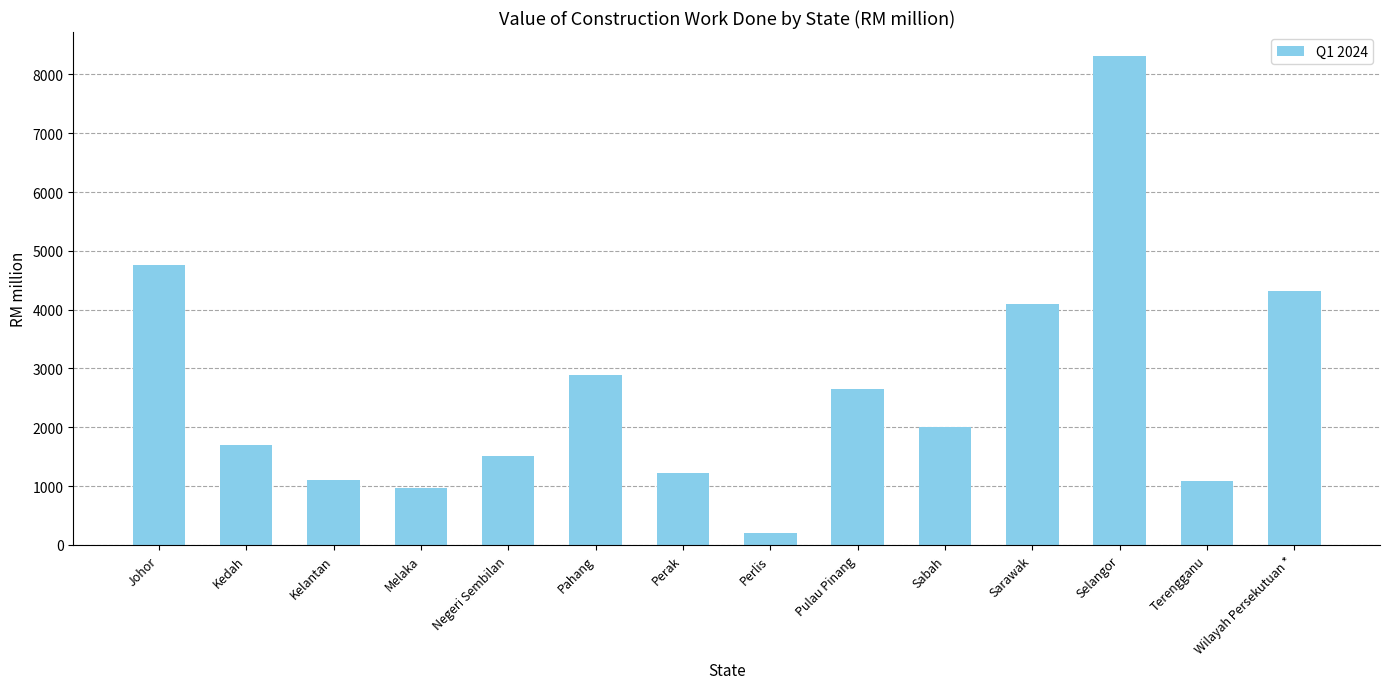

How many data points are less than 1998?

7